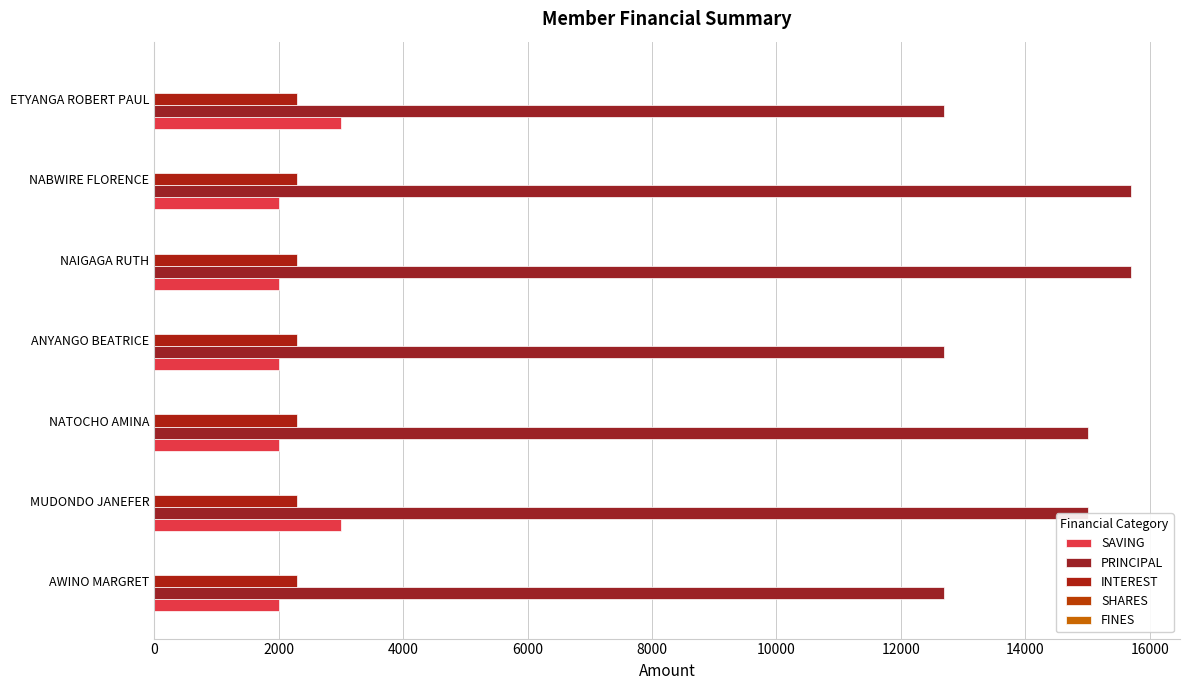

Which series has the widest spread of values?

PRINCIPAL